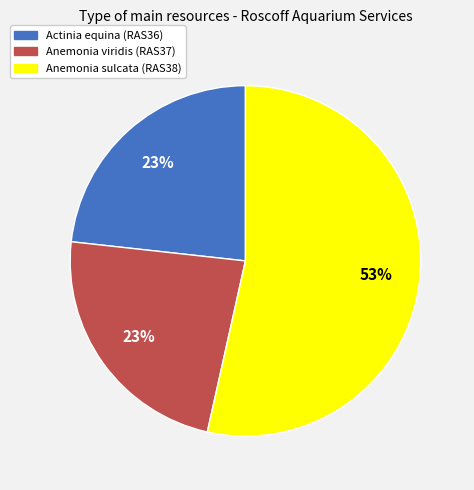

How many segments does this pie chart have?

3